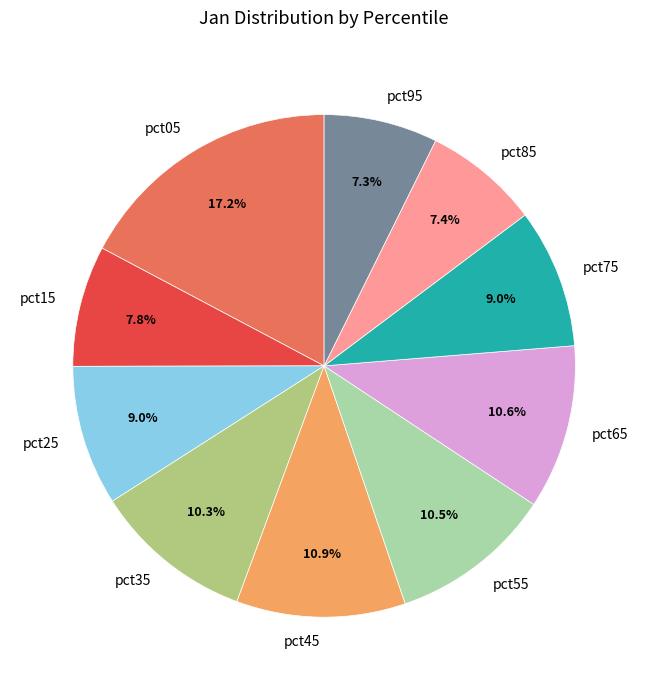

How many segments does this pie chart have?

10